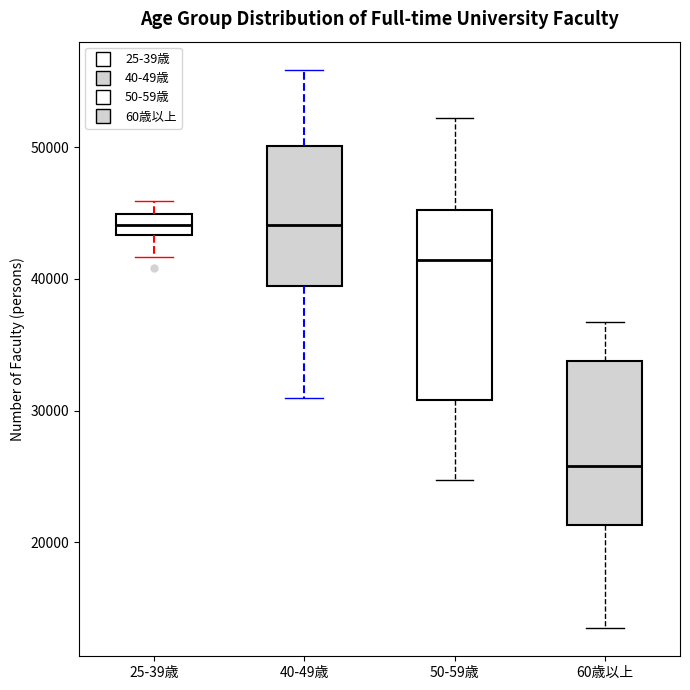

Reading left to right, transcribe this box plot: for each box, give where its median line is, the range the box spans, and where its two whiskers end, as read against the y-axis. The values are not printed on the chart, so give them approximately, as read against the axis.

25-39歳: median 44000, box 43000 to 45000, whiskers 42000 to 46000
40-49歳: median 44000, box 39000 to 50000, whiskers 31000 to 56000
50-59歳: median 41000, box 31000 to 45000, whiskers 25000 to 52000
60歳以上: median 26000, box 21000 to 34000, whiskers 13000 to 37000